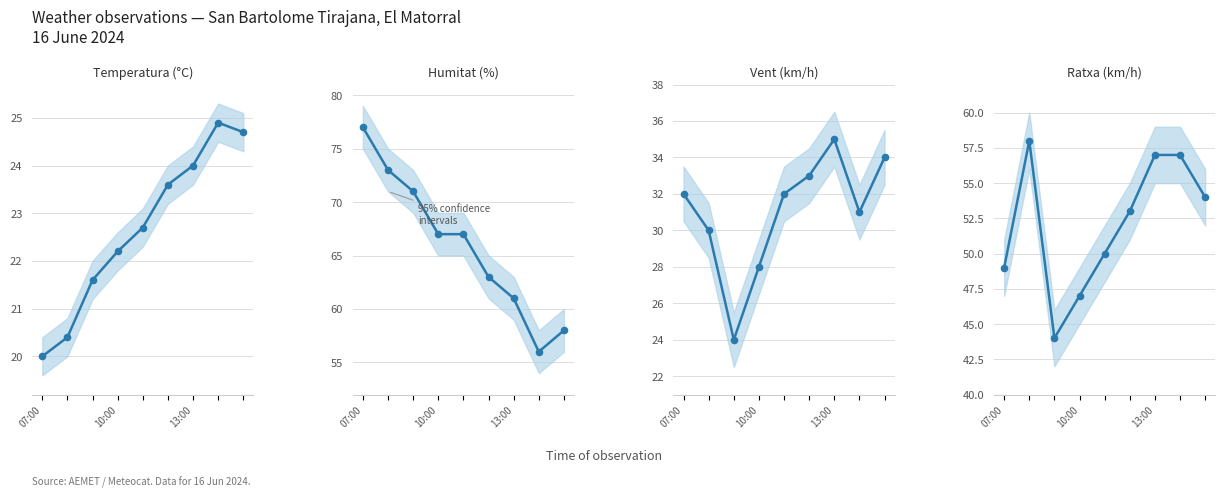

What is the total value across all series at 5?

172.6